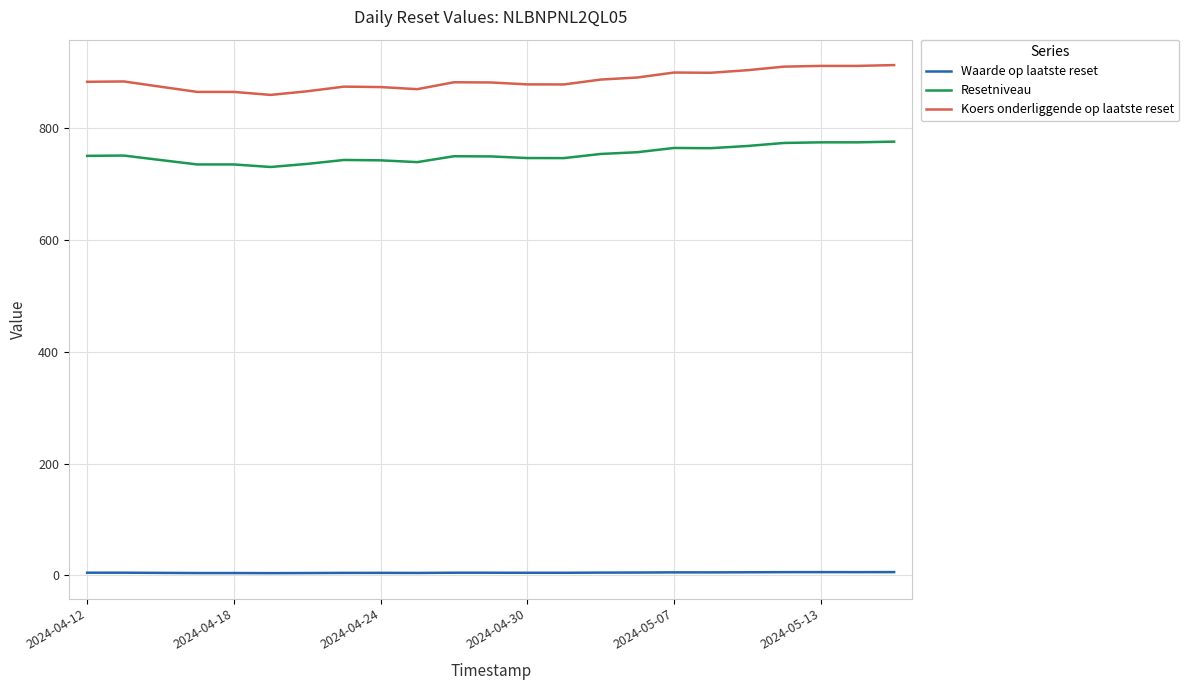

What is the difference between the maximum and minimum values in the Koers onderliggende op laatste reset series?

53.4